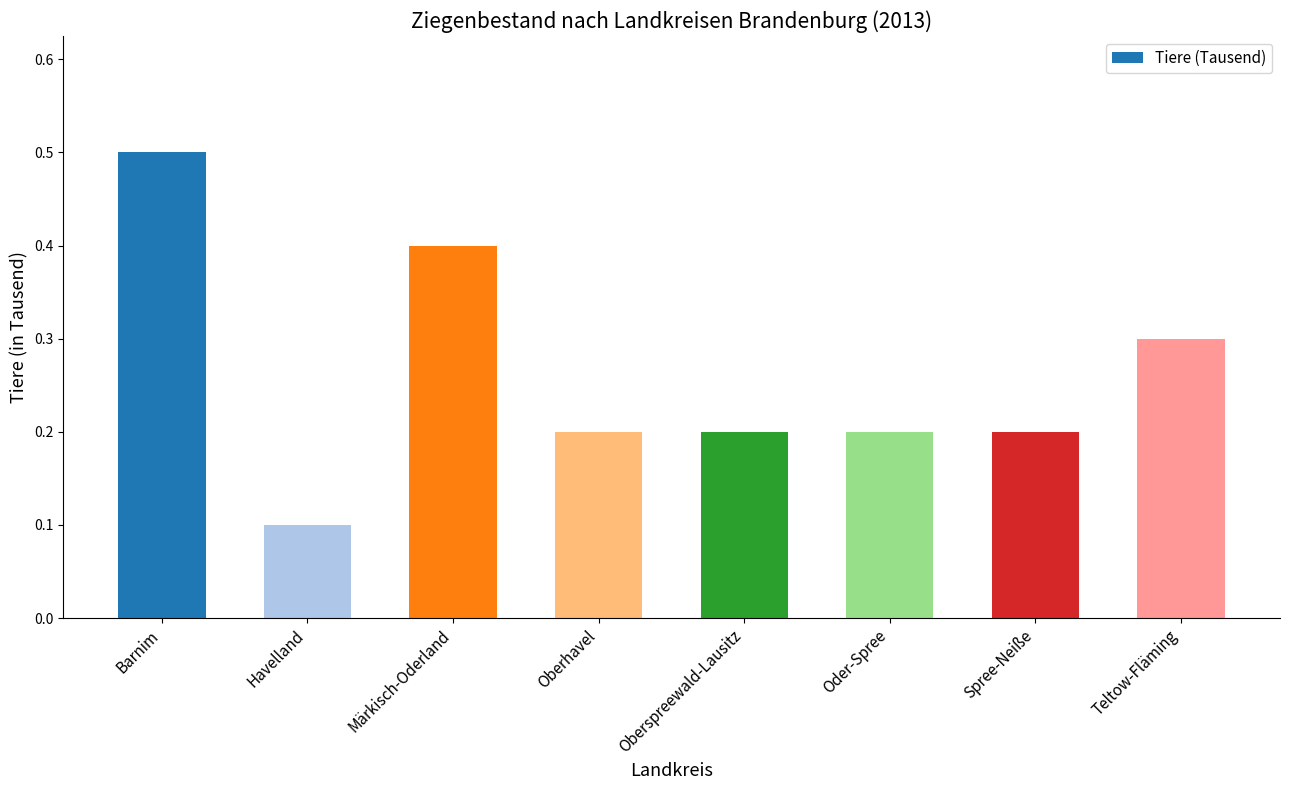

What is the maximum value shown in the chart?

0.5